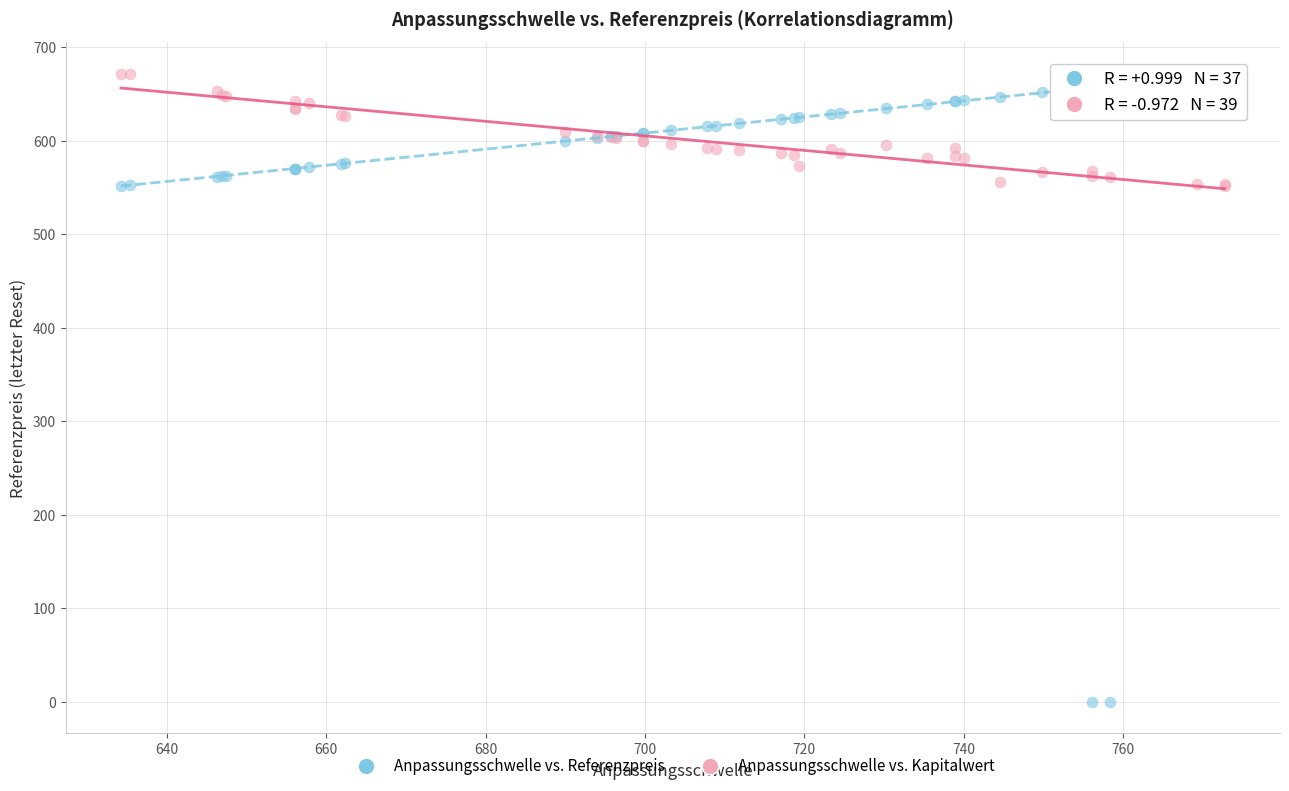

Which series reaches the minimum Y coordinate?

Anpassungsschwelle vs. Referenzpreis